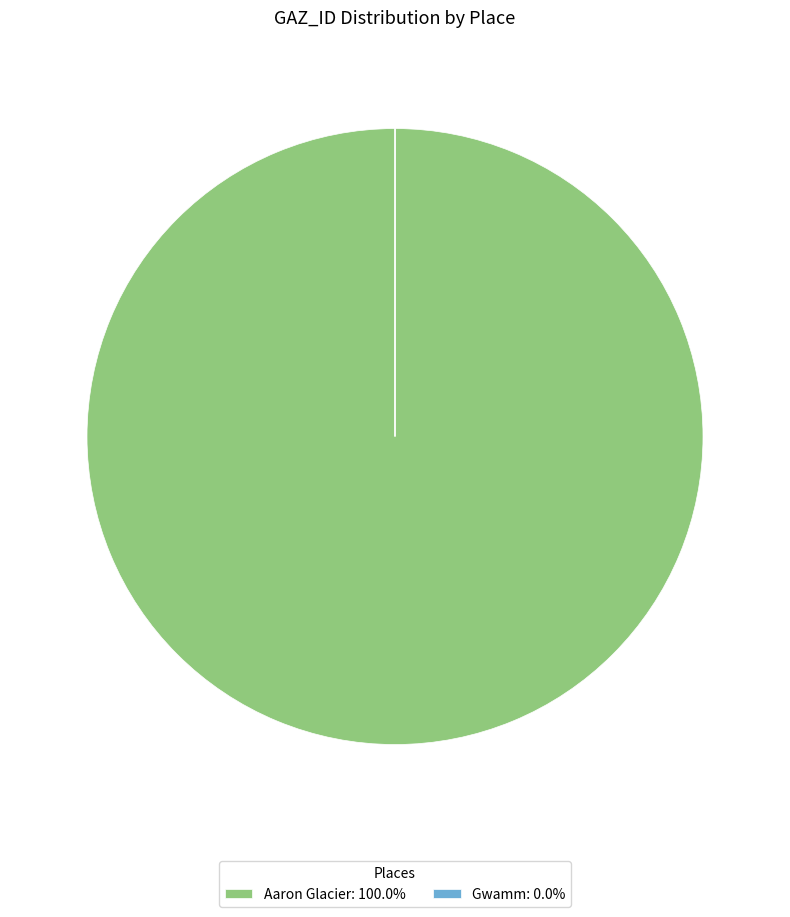

Is there any slice that represents more than half of the pie?

Yes